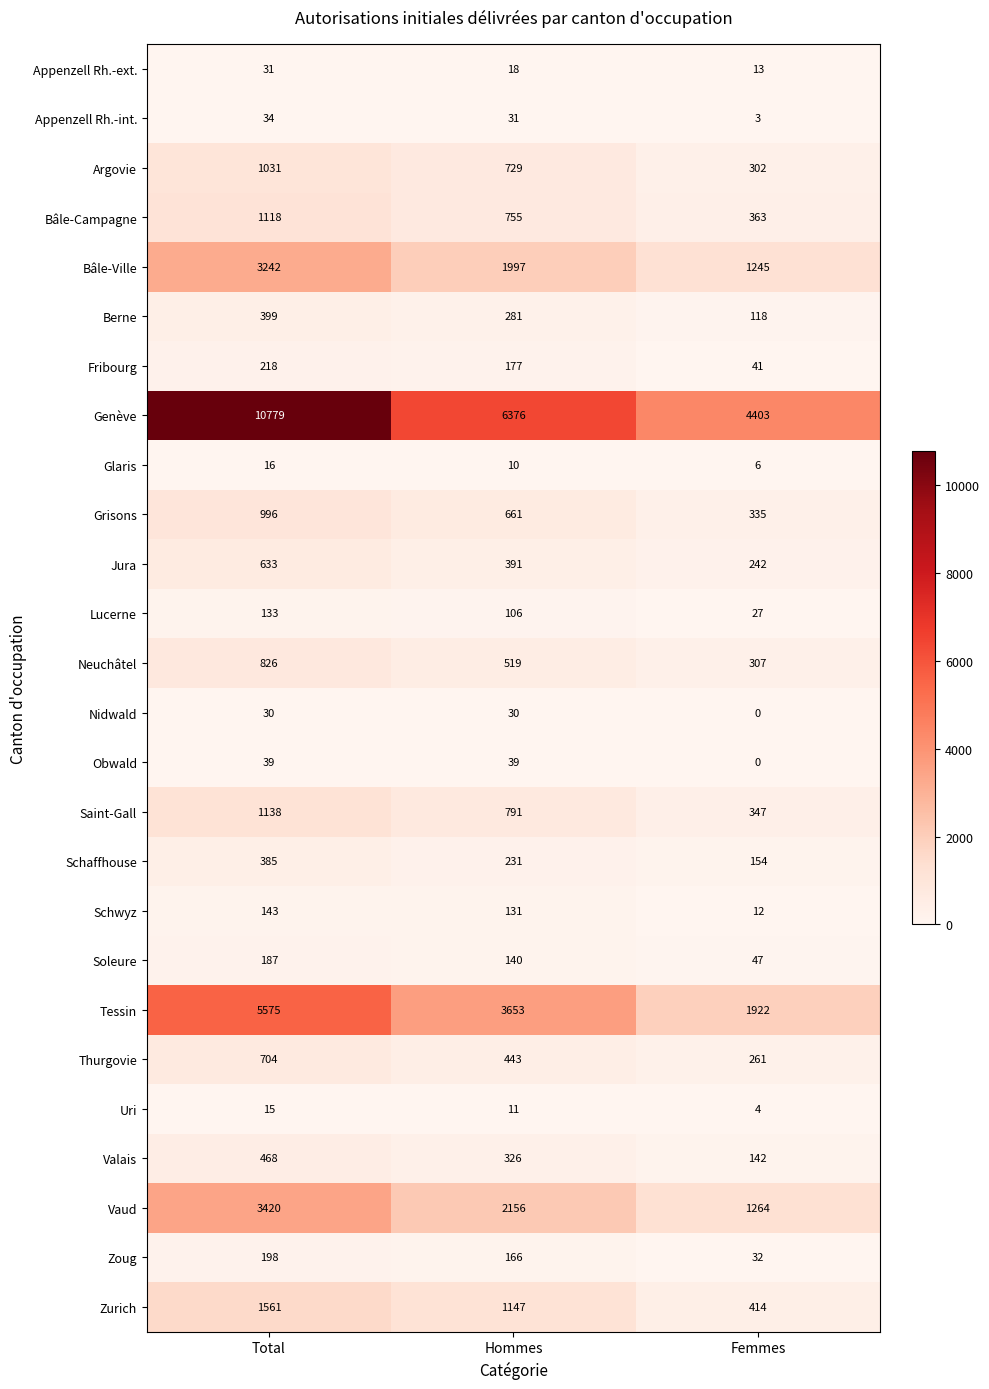

List the series in order of their peak value, lowest first.

Uri, Glaris, Nidwald, Appenzell Rh.-ext., Appenzell Rh.-int., Obwald, Lucerne, Schwyz, Soleure, Zoug, Fribourg, Schaffhouse, Berne, Valais, Jura, Thurgovie, Neuchâtel, Grisons, Argovie, Bâle-Campagne, Saint-Gall, Zurich, Bâle-Ville, Vaud, Tessin, Genève